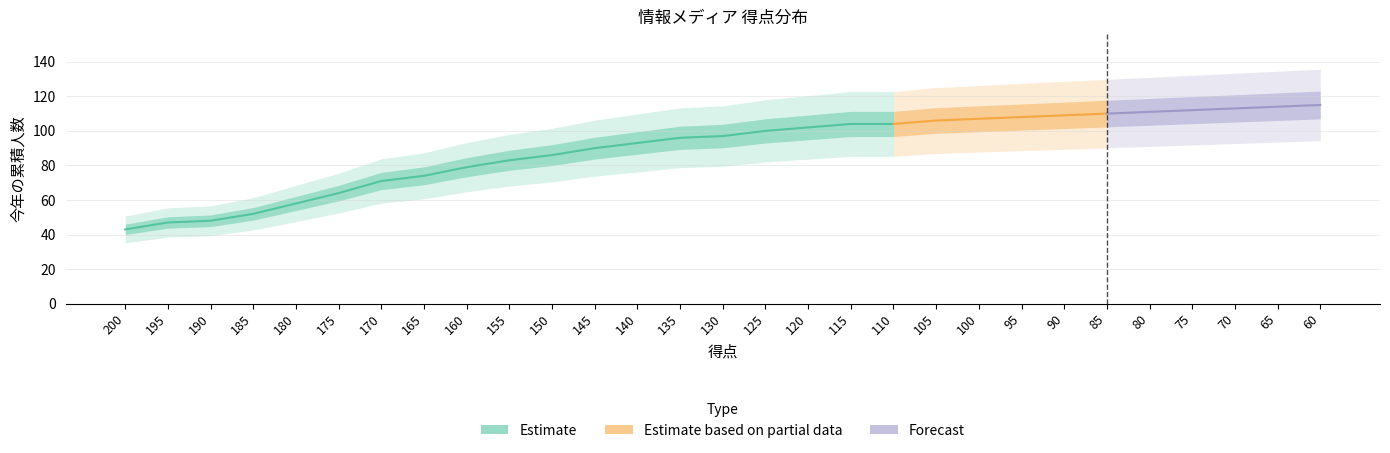

What is the value of the 24th point from the left?

110